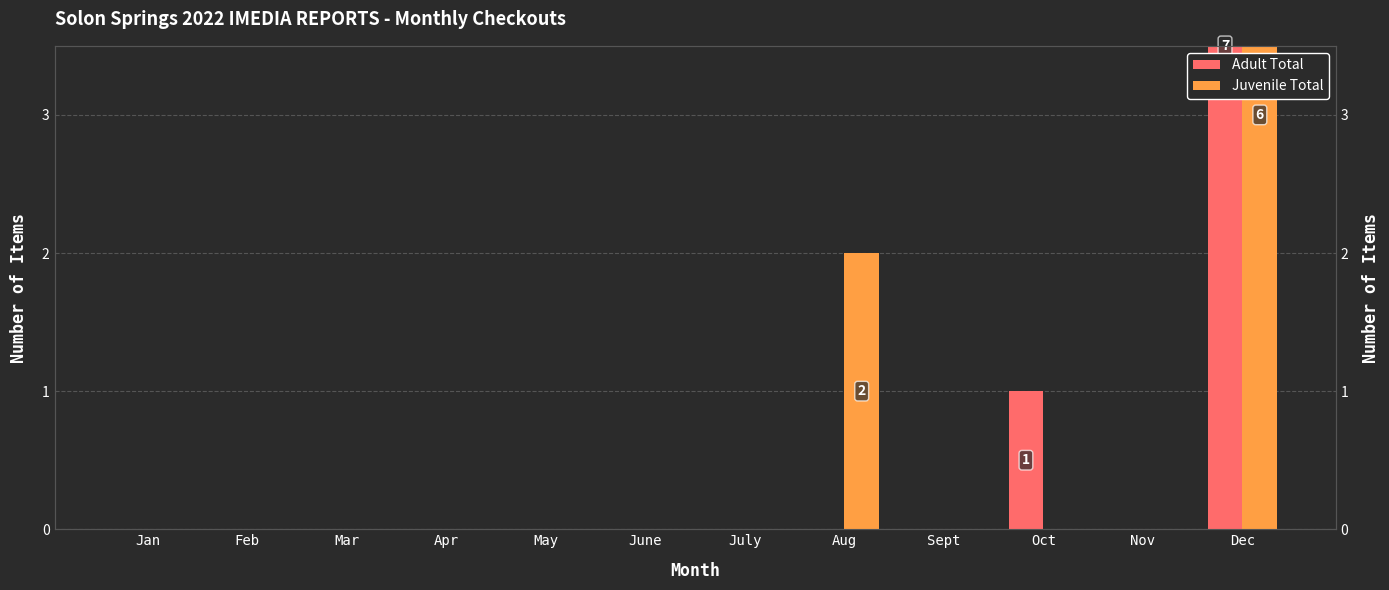

Which category has the lowest value in the Juvenile Total series?

Jan